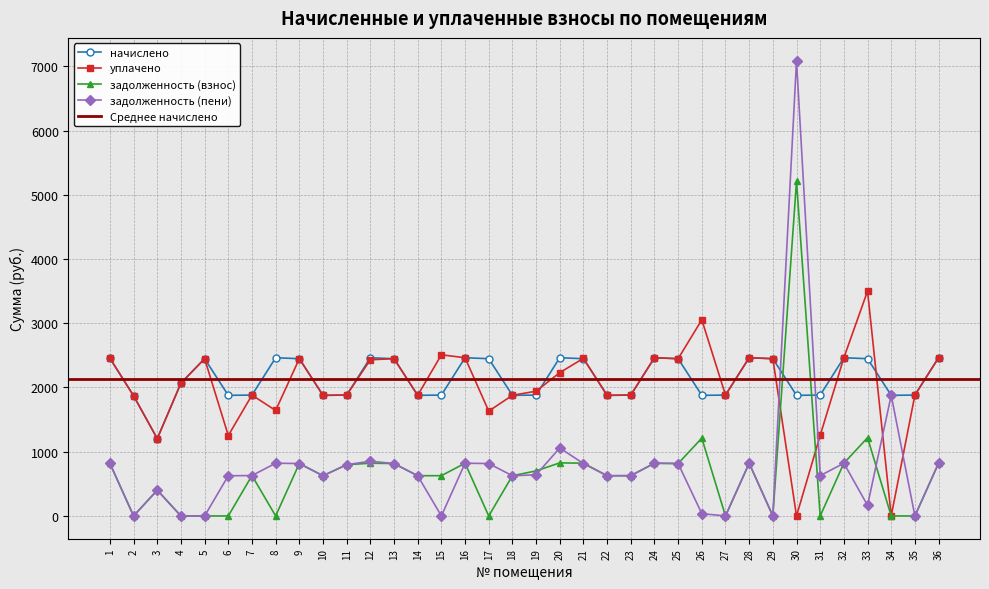

How many data points in уплачено are less than 2067?

18